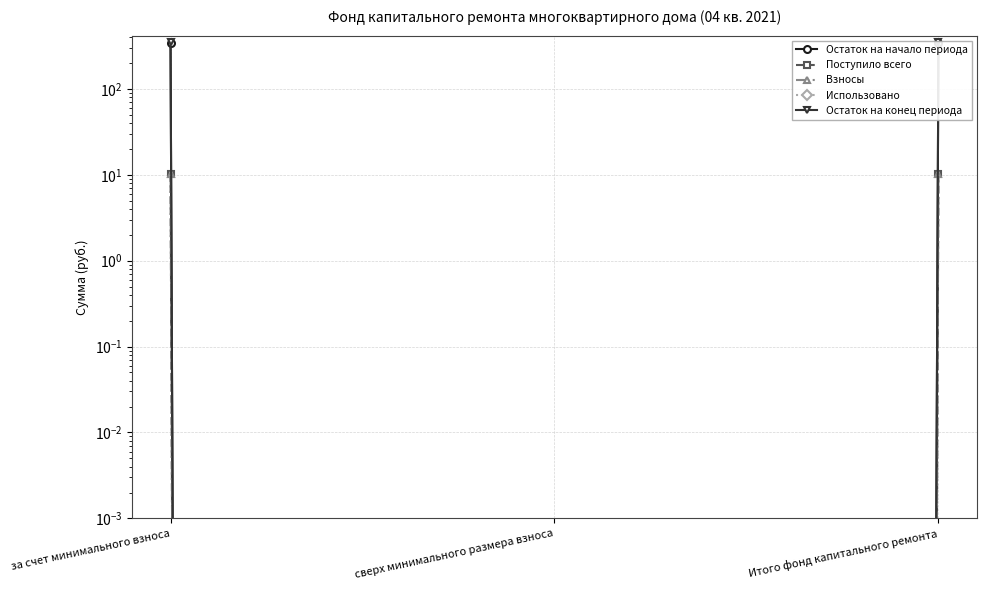

What is the total value across all series at за счет минимального взноса?

707.5